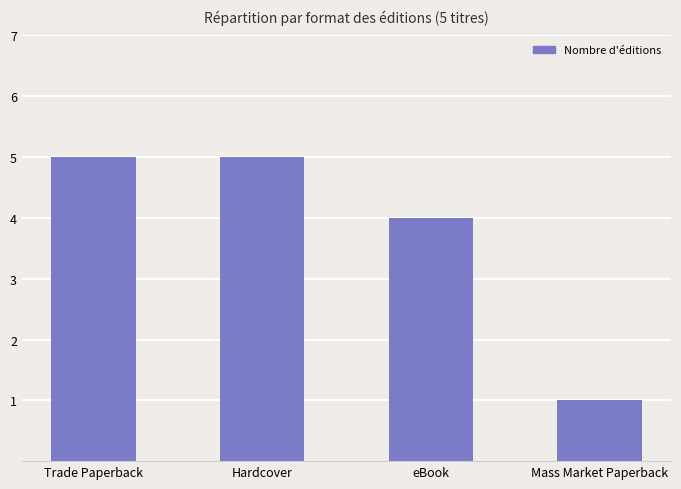

What is the label of the 2nd bar from the left?

Hardcover